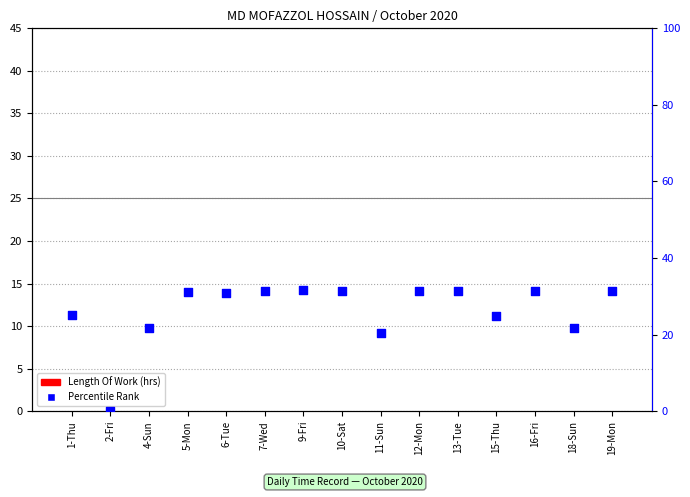

Which series has the largest Y range (max minus min)?

Percentile Rank